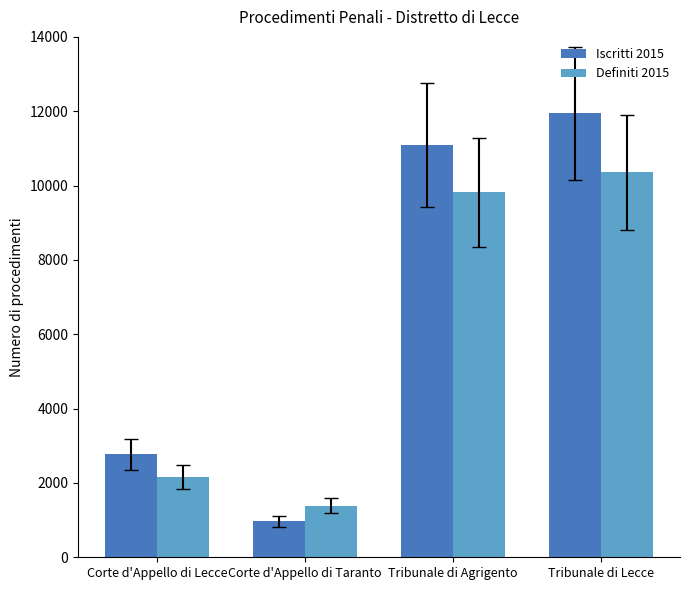

At which category is the sum across all series the highest?

Tribunale di Lecce